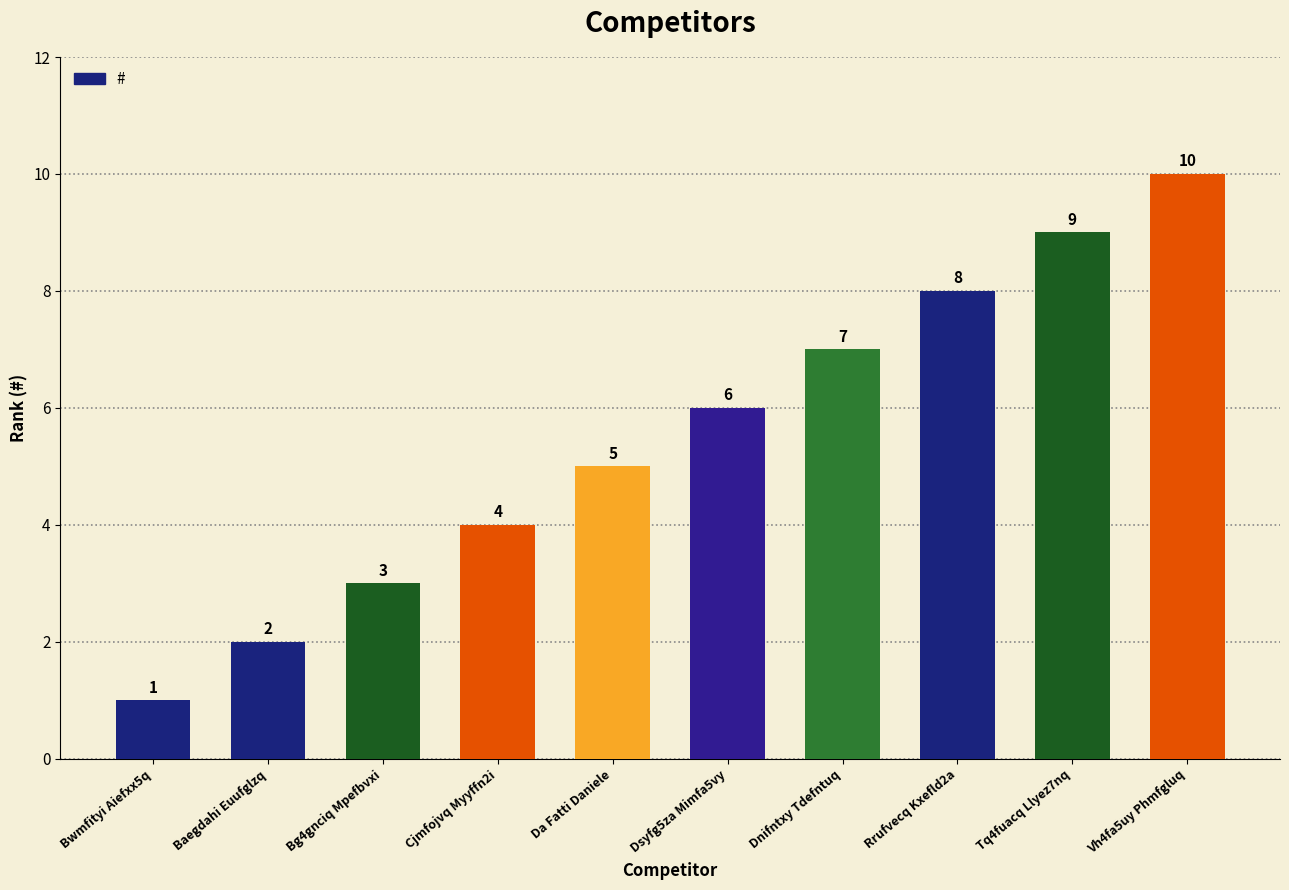

What is the sum of all values?

55